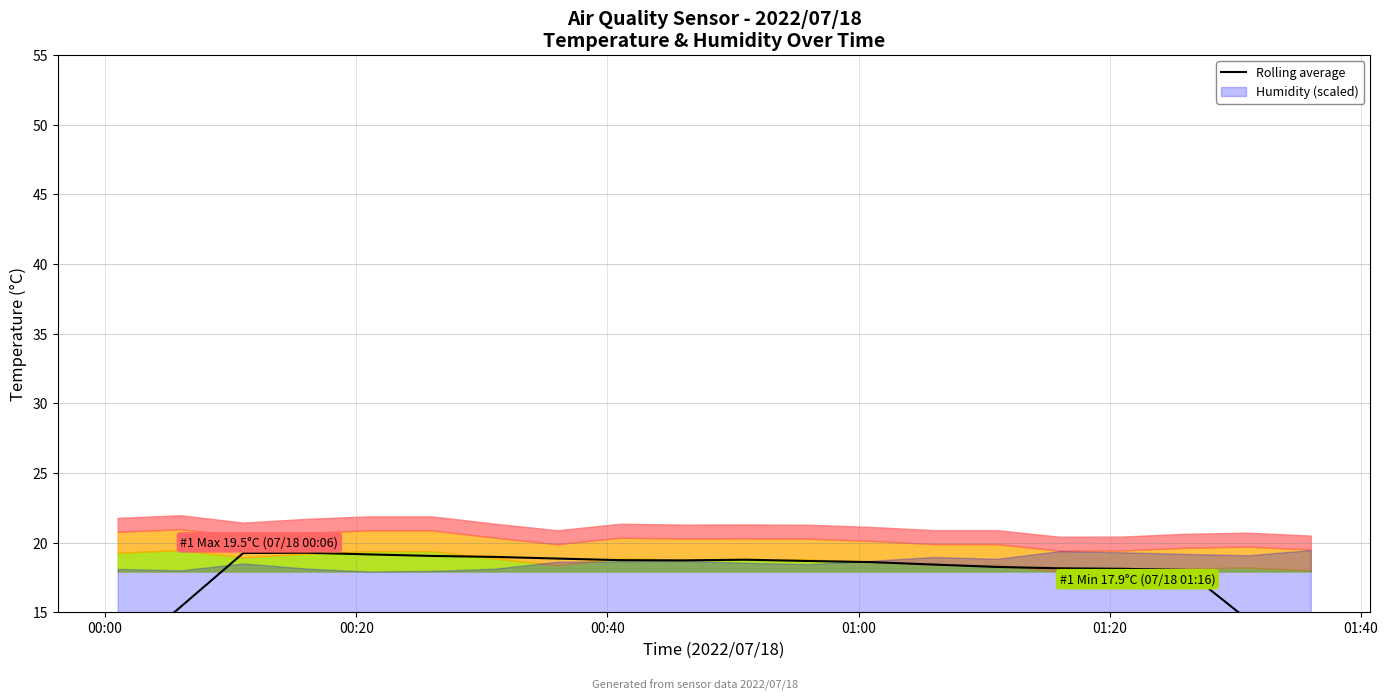

The value at 6 is 10.5. True or false?

False